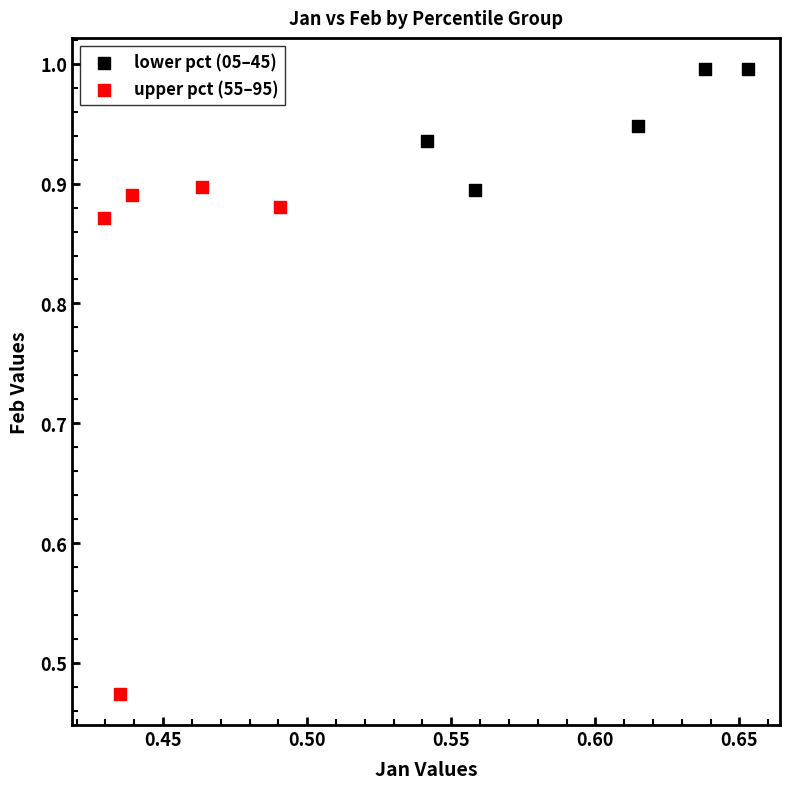

Which series contains the highest Y value?

lower pct (05–45)